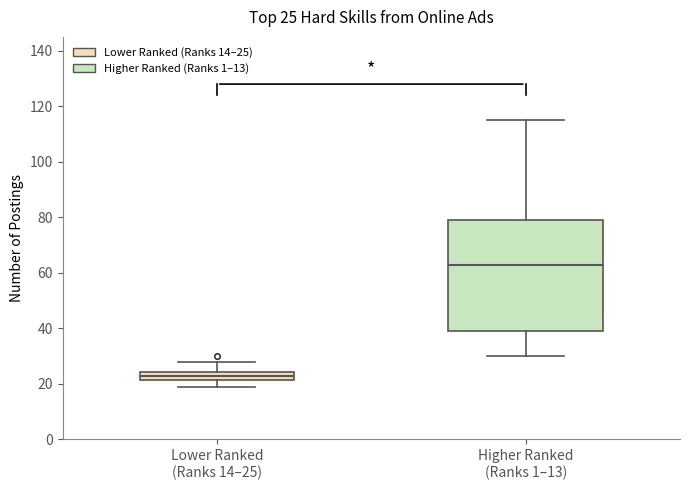

Which box's median line is the highest?

Higher Ranked (Ranks 1–13)